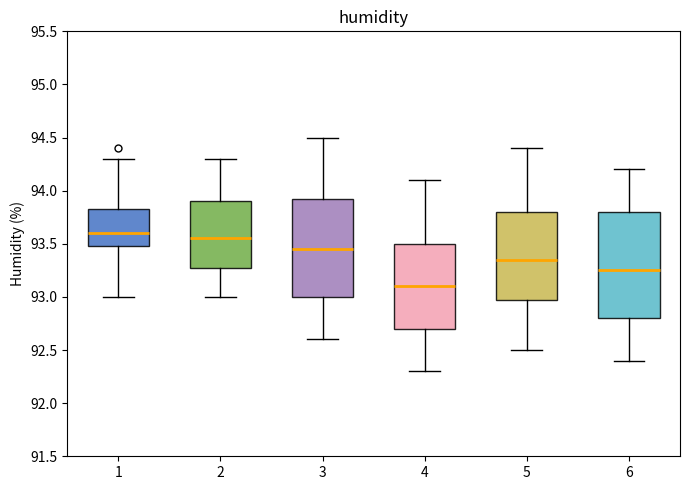

Comparing the boxes themselves (not the whiskers), which one is the tallest?

6